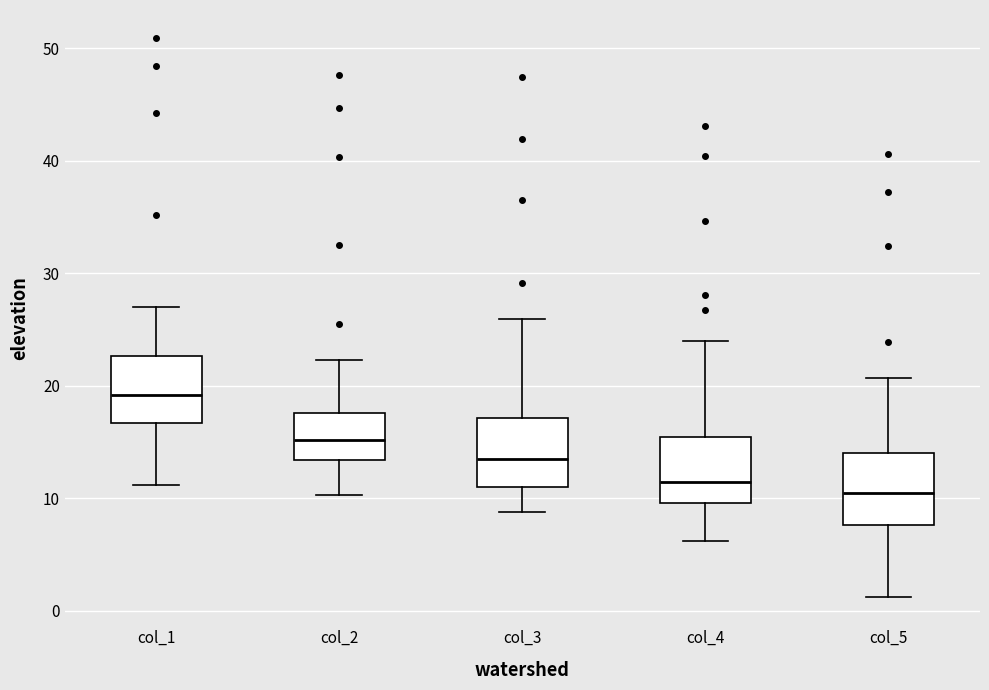

Reading left to right, transcribe this box plot: for each box, give where its median line is, the range the box spans, and where its two whiskers end, as read against the y-axis. The values are not printed on the chart, so give them approximately, as read against the axis.

col_1: median 19, box 17 to 23, whiskers 11 to 27
col_2: median 15, box 13 to 18, whiskers 10 to 22
col_3: median 14, box 11 to 17, whiskers 9 to 26
col_4: median 11, box 10 to 15, whiskers 6 to 24
col_5: median 10, box 8 to 14, whiskers 1 to 21